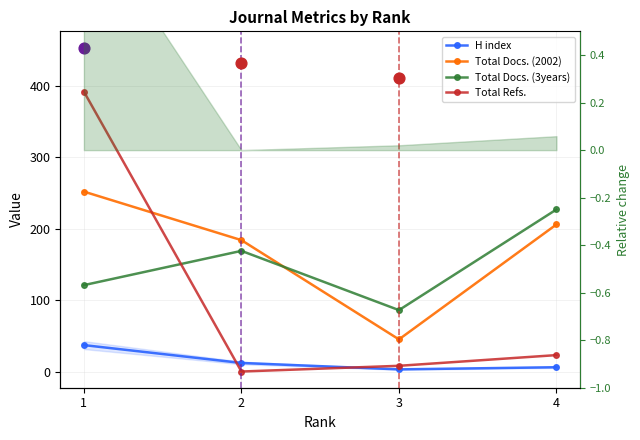

What are all the series names shown in the legend?

H index, Total Docs. (2002), Total Docs. (3years), Total Refs.